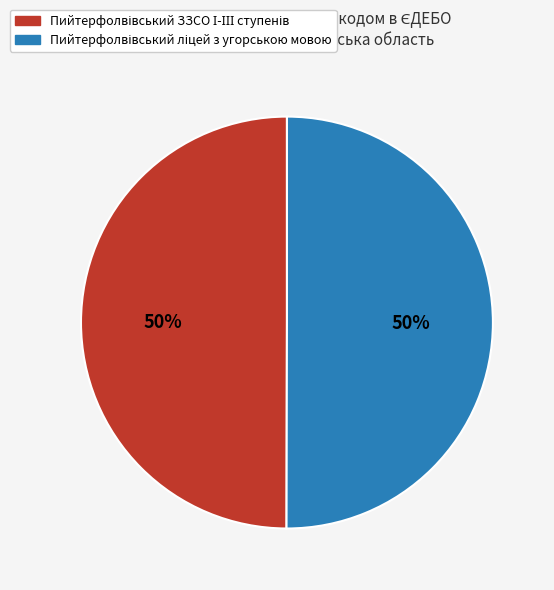

To the nearest percent, what is the average slice percentage?

50%